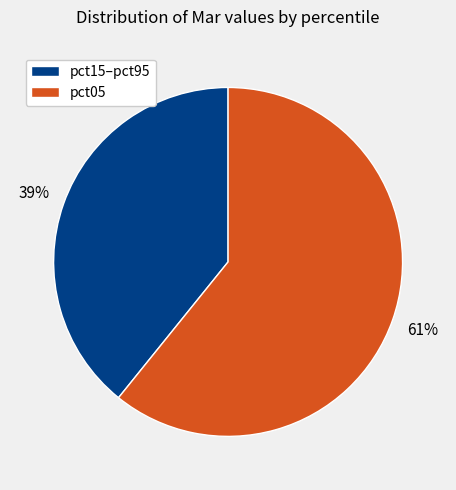

To the nearest percent, what is the average slice percentage?

50%